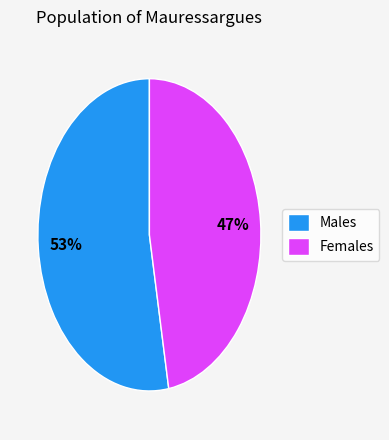

Which category has the biggest portion of the pie?

Males